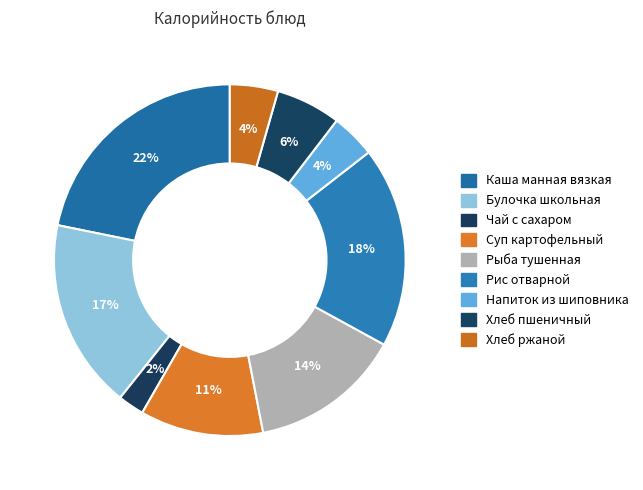

What is the change in value from Булочка школьная to Рис отварной?

+11.7